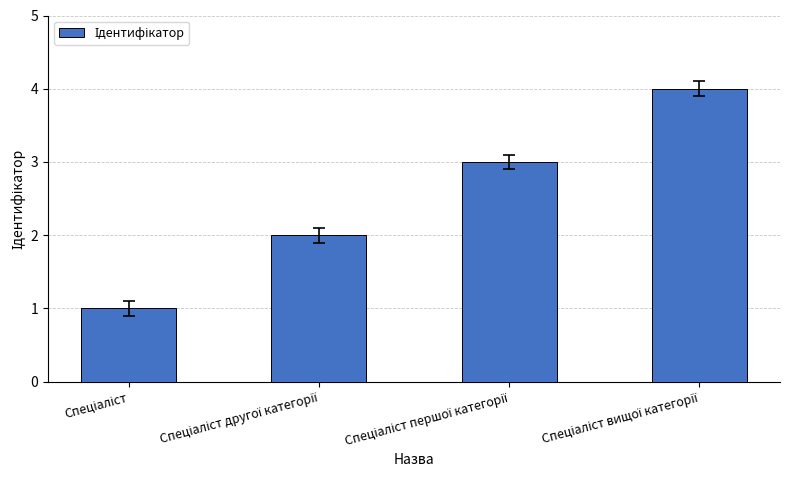

What is the difference between the maximum and minimum values?

3